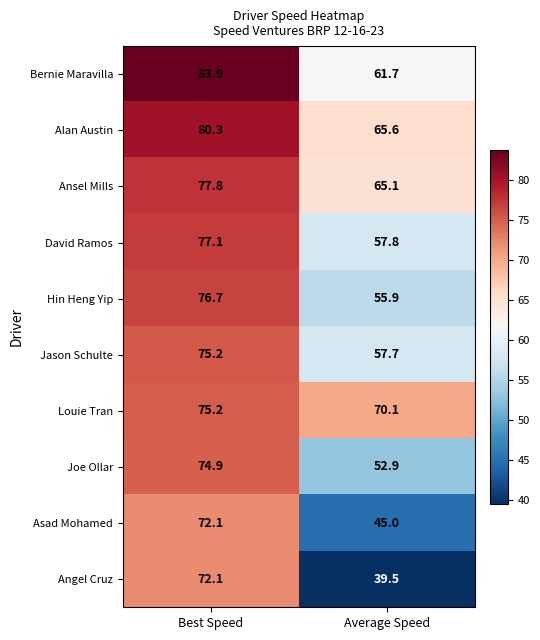

At which category is the sum across all series the highest?

Best Speed